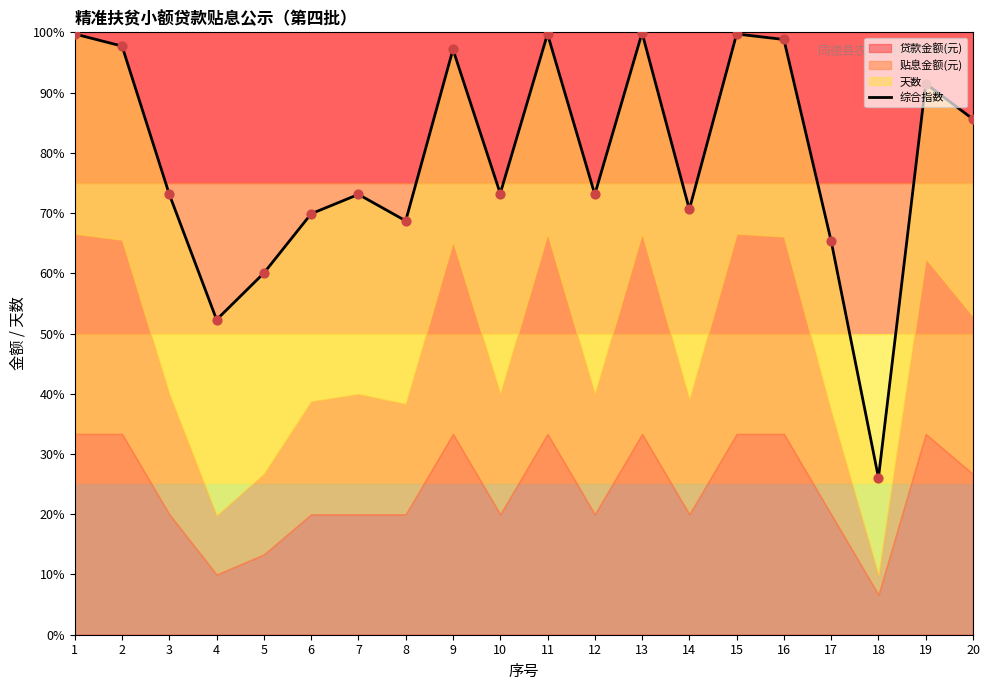

What is the change in value from 11 to 20?

-14.1